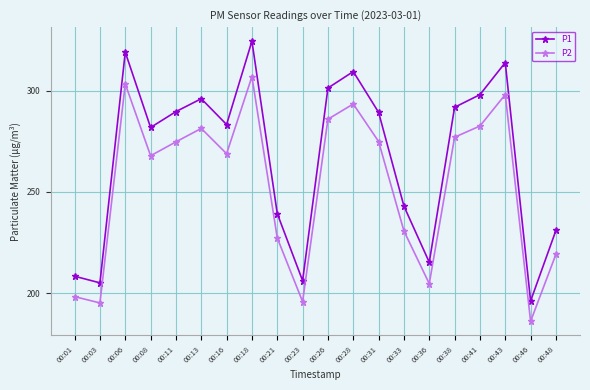

List the series in order of their peak value, lowest first.

P2, P1